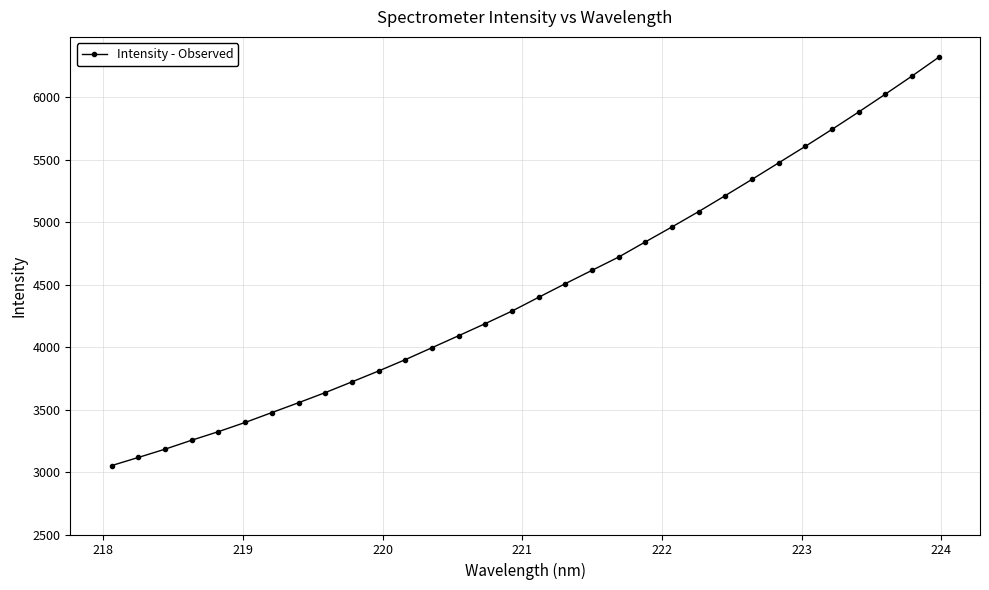

What is the value of the 27th point from the left?

5607.2